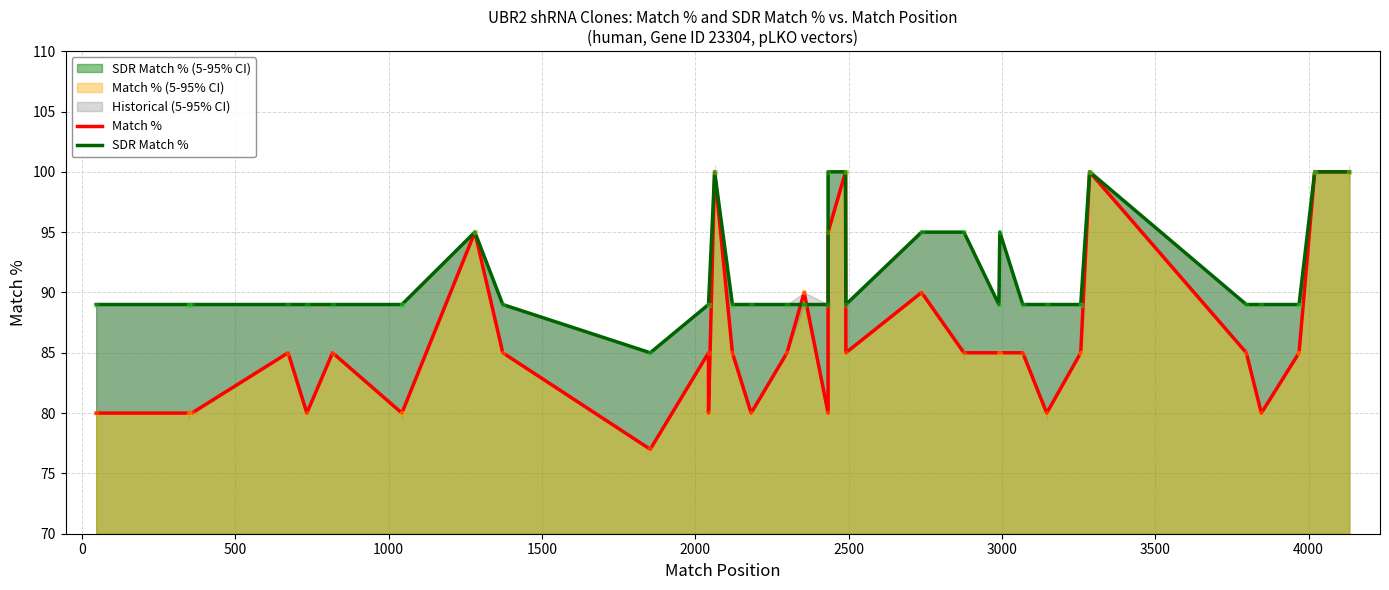

Reading right to left, what are all the values shown in this chart?

Match %: 100	100	85	85	80	85	100	85	85	80	85	85	85	85	90	85	100	95	80	90	90	85	80	85	100	80	85	77	85	95	80	80	85	80	85	80	80	80	80
SDR Match %: 100	100	89	89	89	89	100	89	89	89	89	95	89	95	95	89	100	100	89	89	89	89	89	89	100	89	89	85	89	95	89	89	89	89	89	89	89	89	89